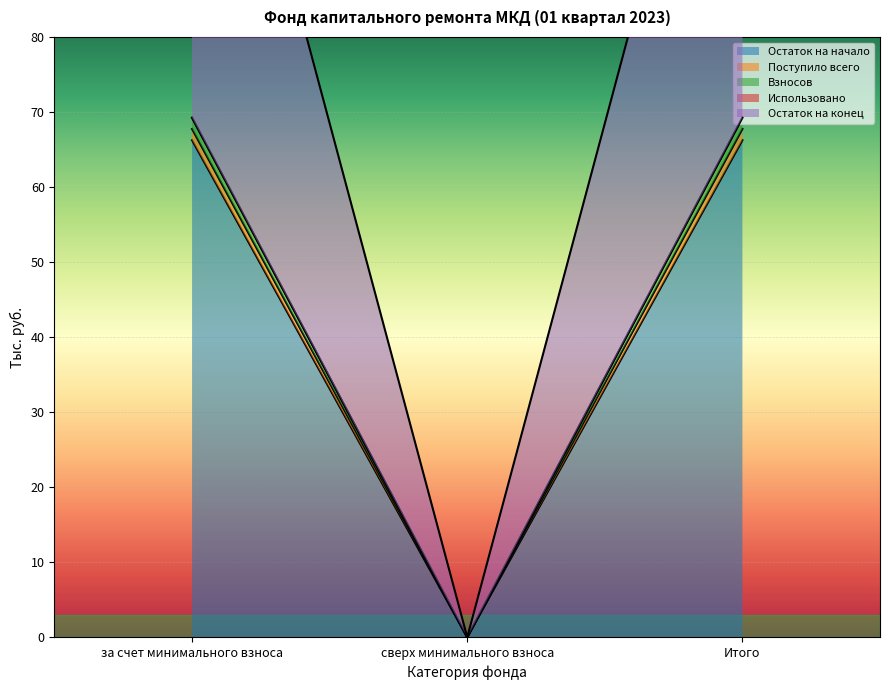

At how many categories does at least one series exceed 44?

2